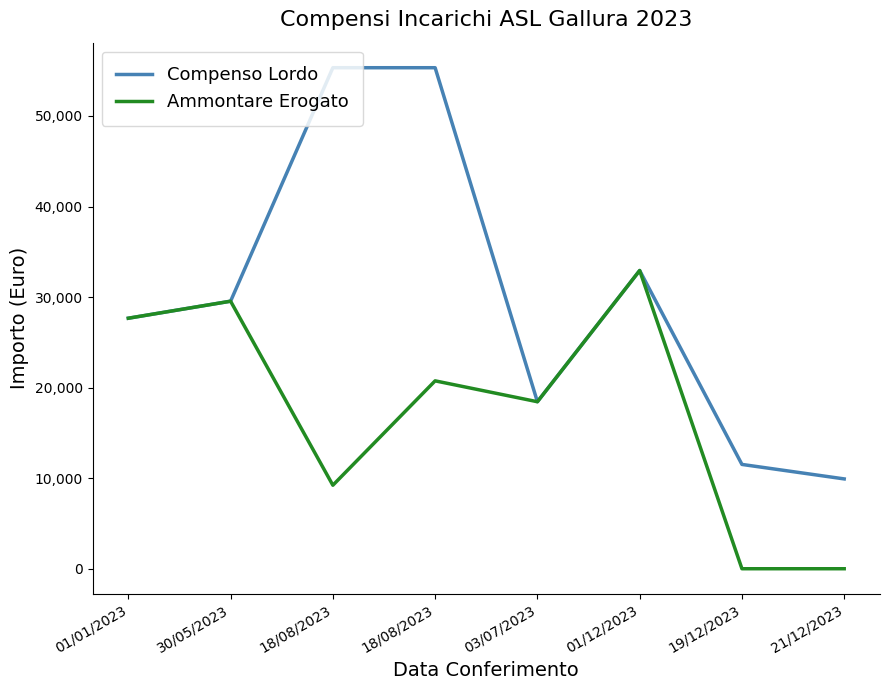

Rank the series at 18/08/2023 from lowest to highest value.

Ammontare Erogato, Compenso Lordo